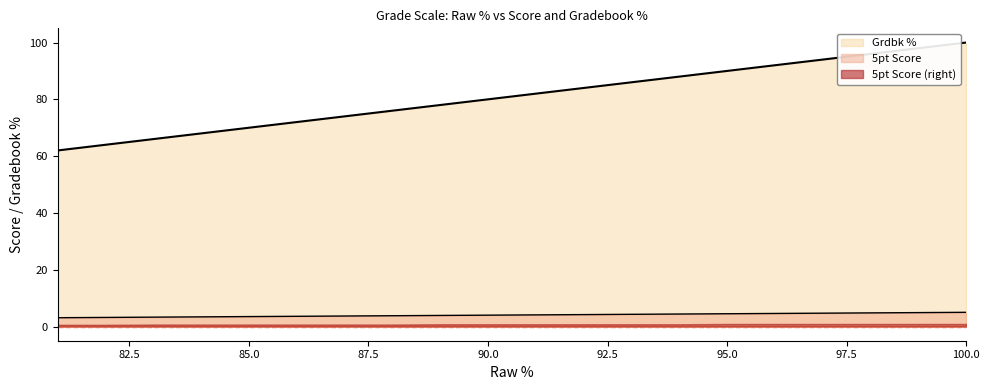

Which series has the largest range (max minus min)?

Grdbk %